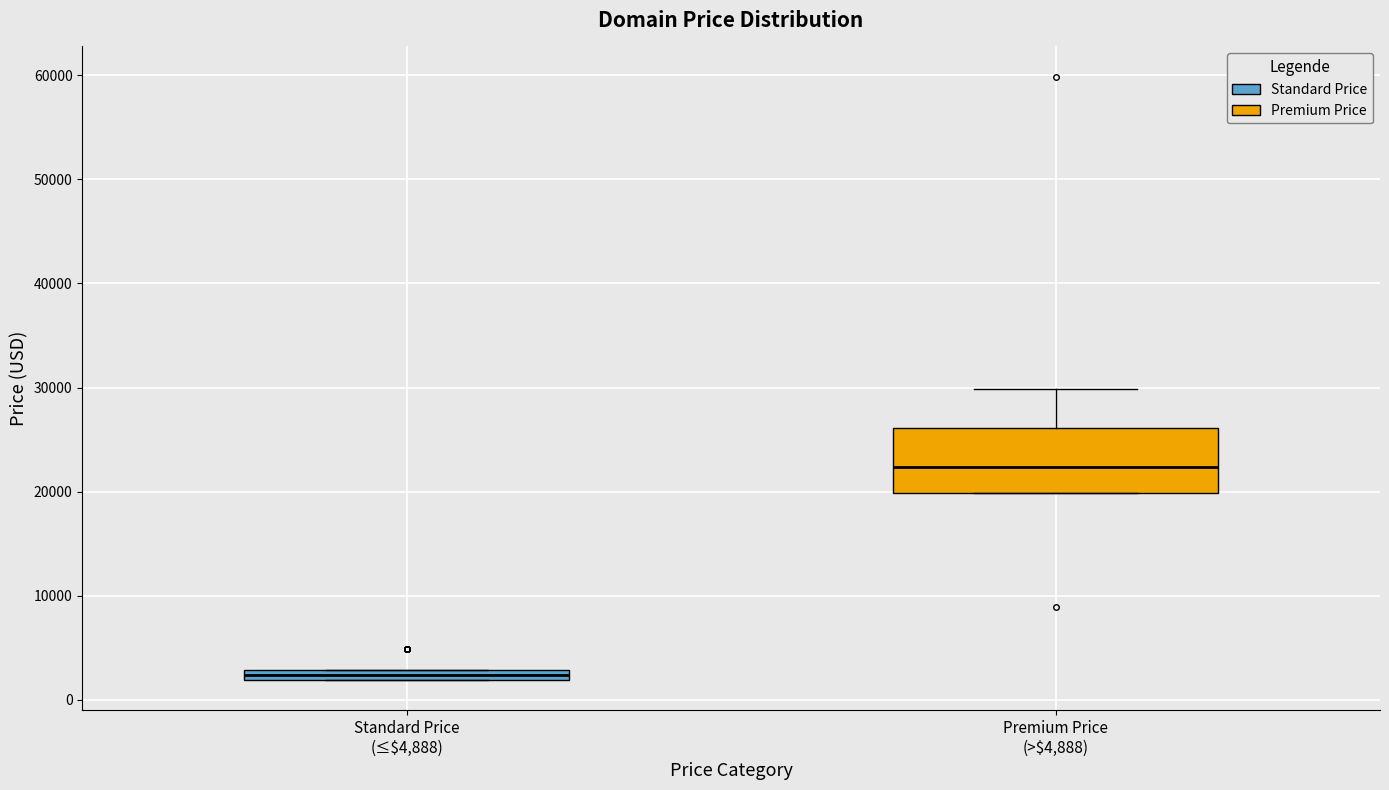

Where is the lower edge of the box for Standard Price (≤$4,888) on the y-axis? The values are not printed on the chart, so give them approximately, as read against the axis.

2000